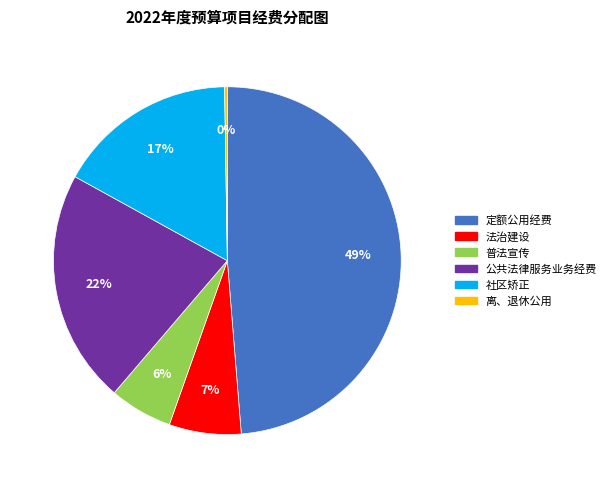

To the nearest percent, what is the average slice percentage?

17%